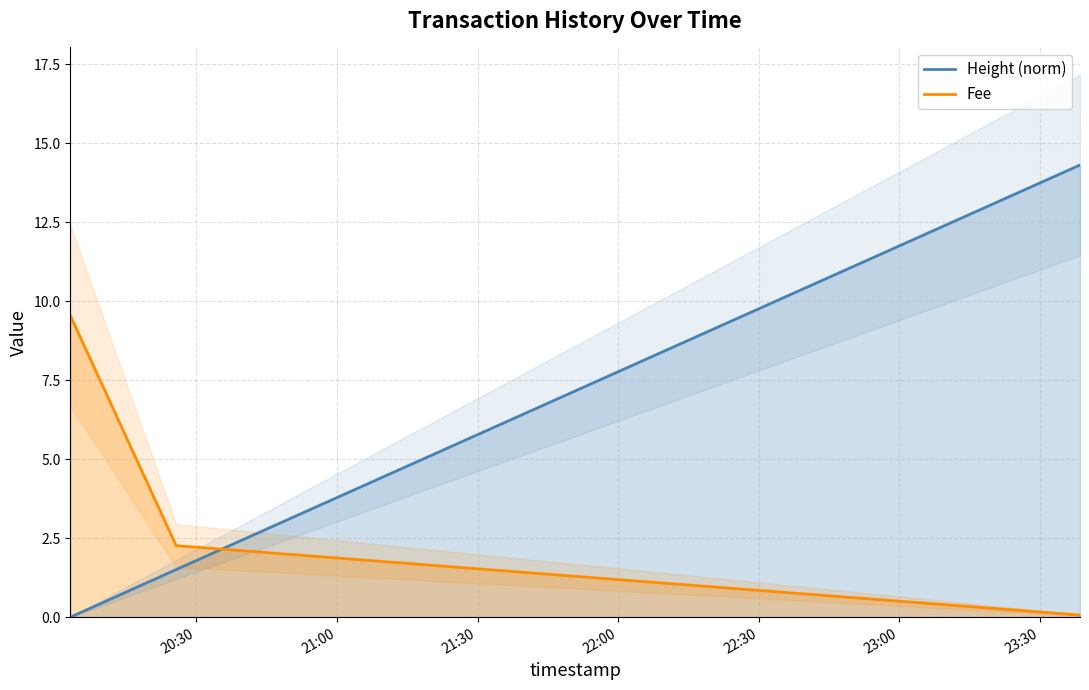

What is the label of the 1st point from the left?

20:30